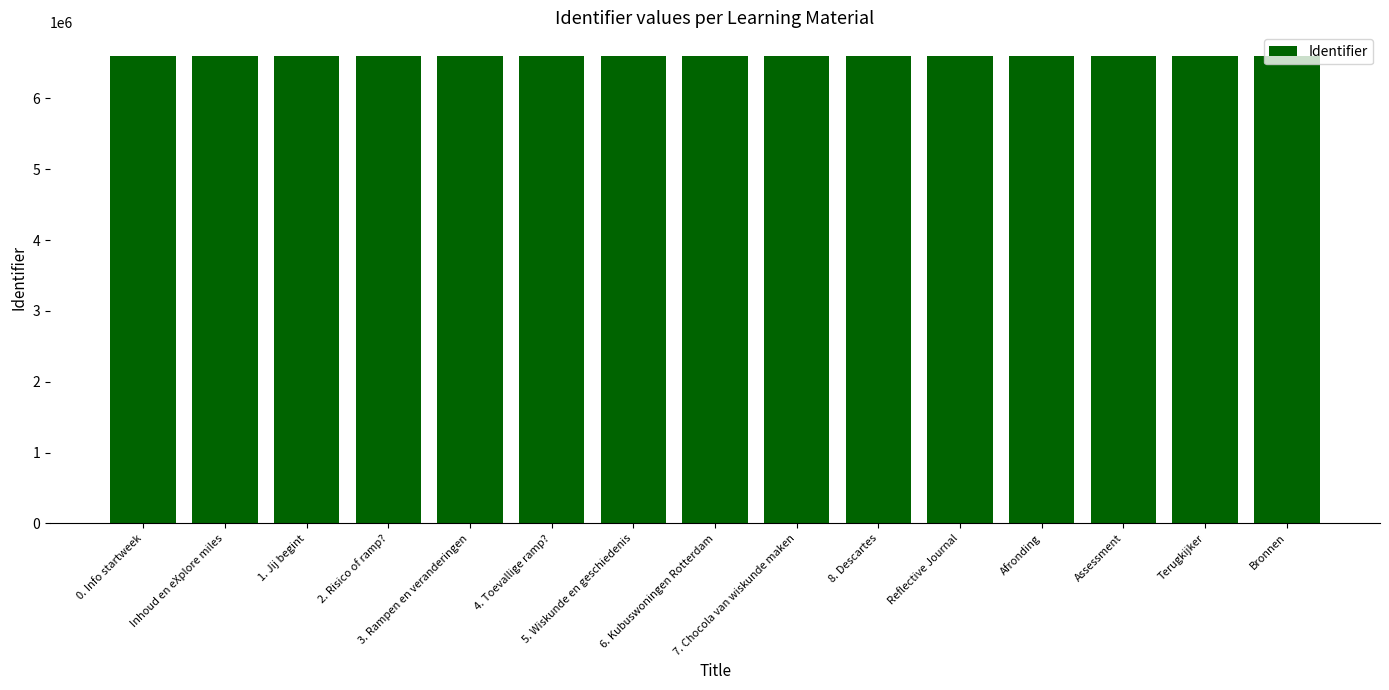

How many bars are there in total?

15